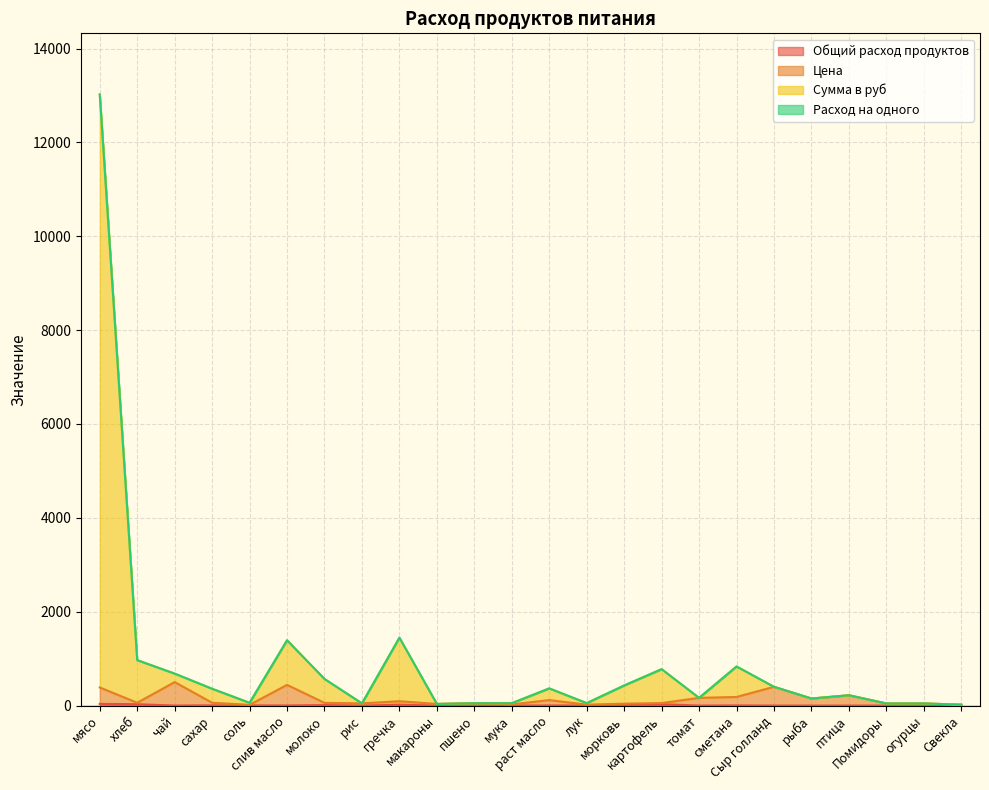

How many data points in Цена are above 60?

12